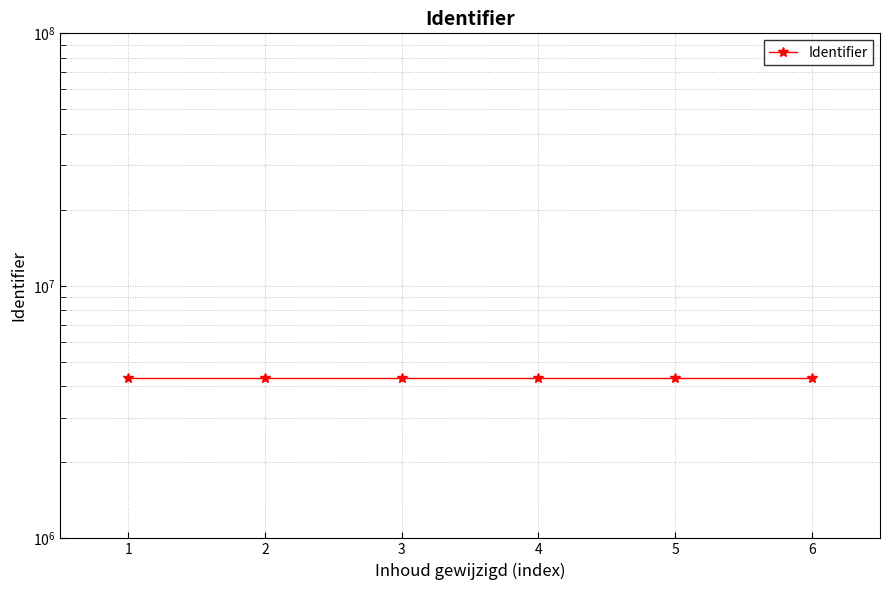

Reading left to right, extract all data points from this chart.

4311702	4311704	4311706	4311708	4311709	4311710